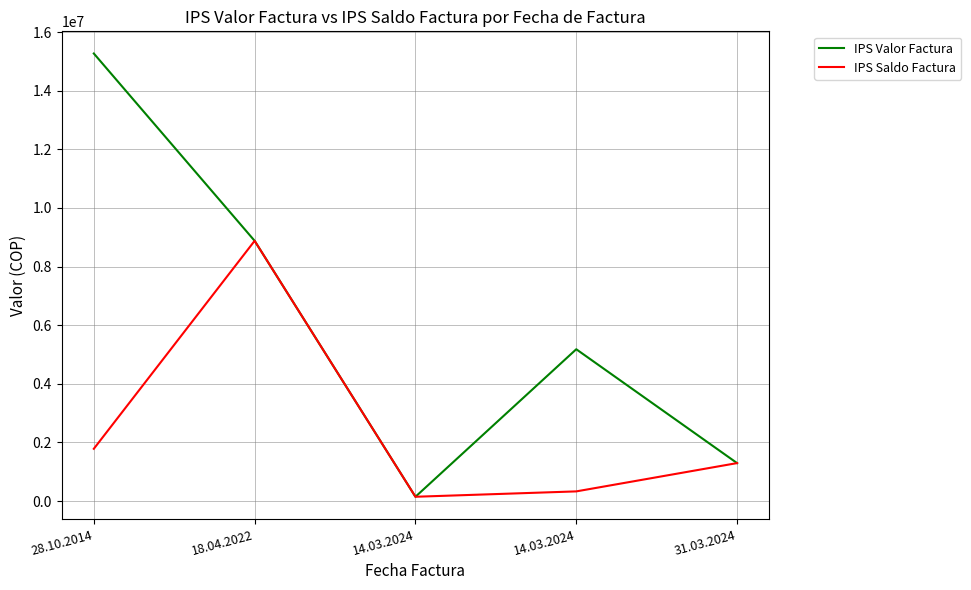

What is the value of the IPS Valor Factura point at the 3rd from the left?

146100